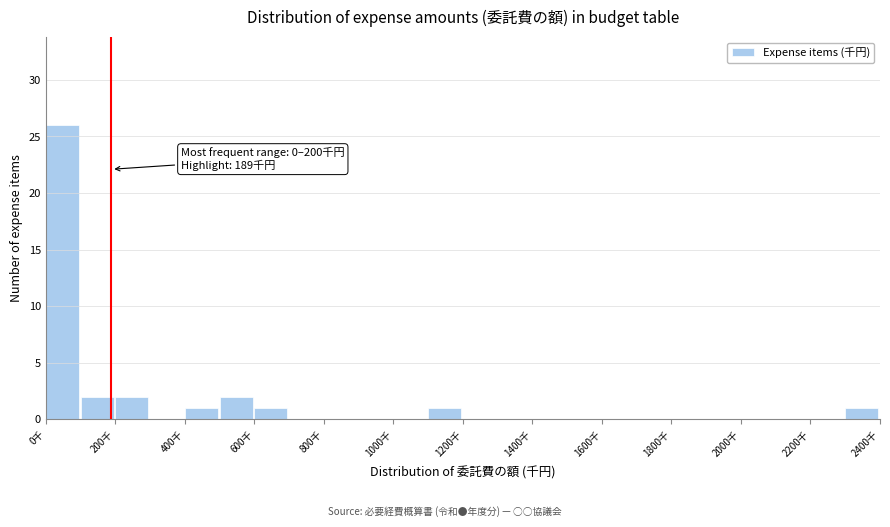

Which range on the x-axis has the tallest bar?

0 to 100